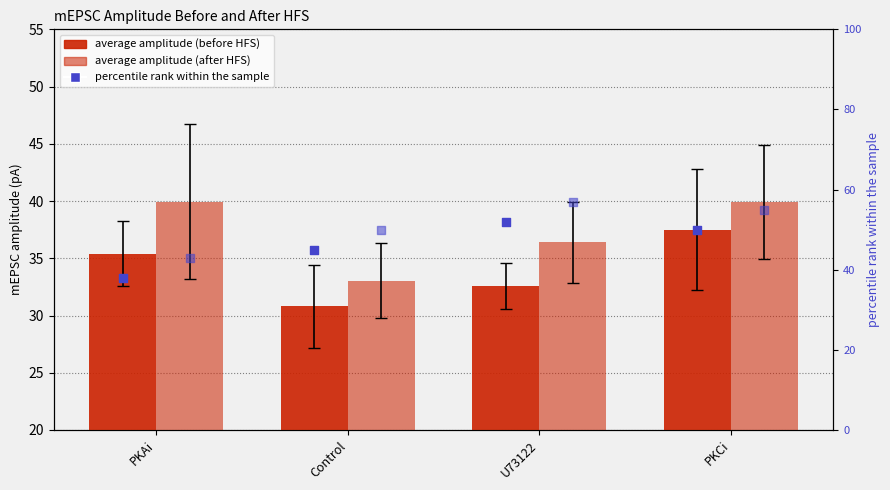

Which series has the widest spread of Y values?

percentile rank (before)